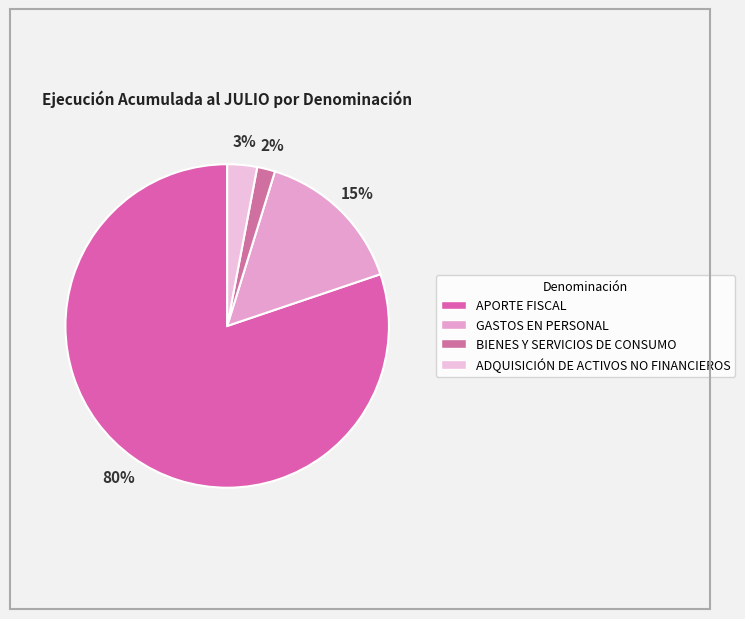

True or false: BIENES Y SERVICIOS DE CONSUMO accounts for 12% of the total.

False